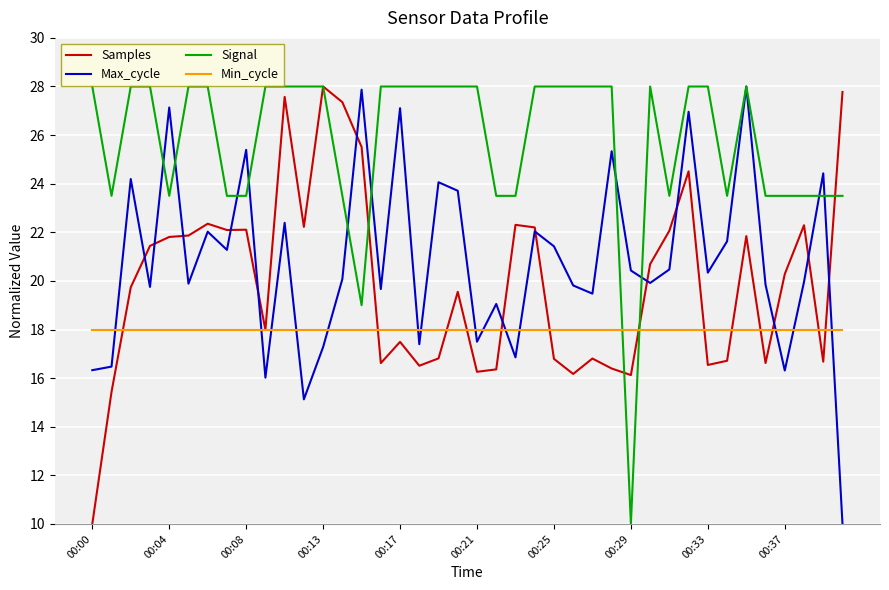

Which series has the largest total across all categories?

Signal